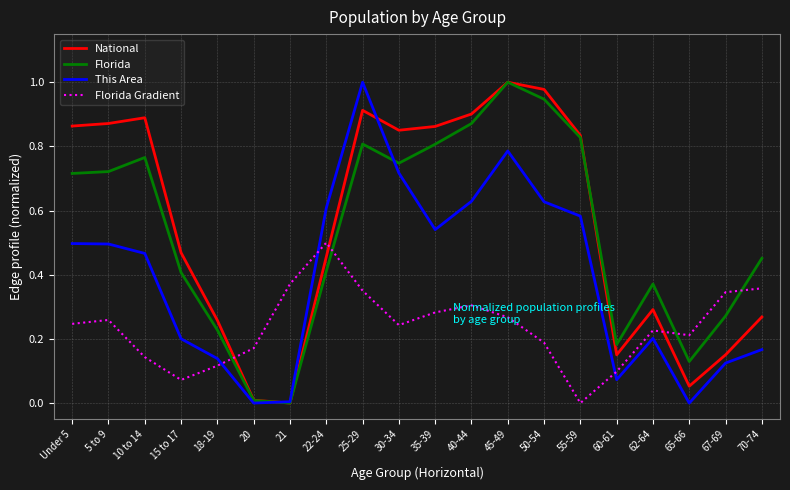

Which series changed the most between 22-24 and 50-54?

Florida